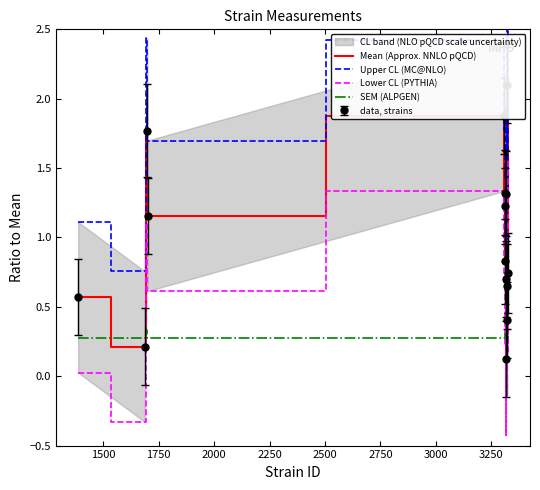

What is the sum of all Upper CL (MC@NLO) values?

23.6